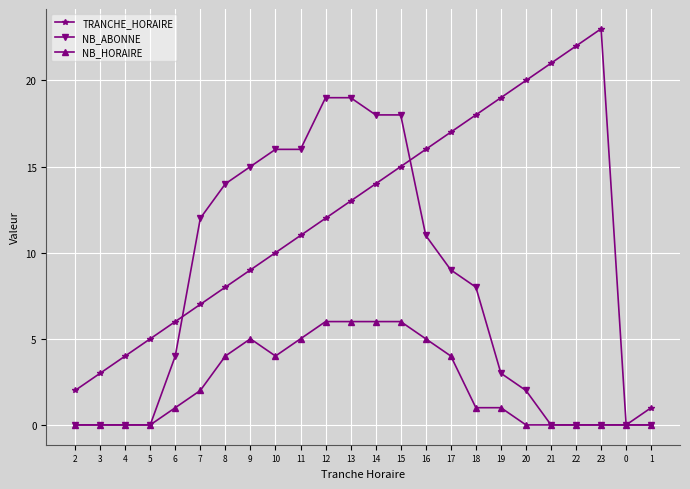

True or false: TRANCHE_HORAIRE has more than 2 points higher than both neighbors.

False